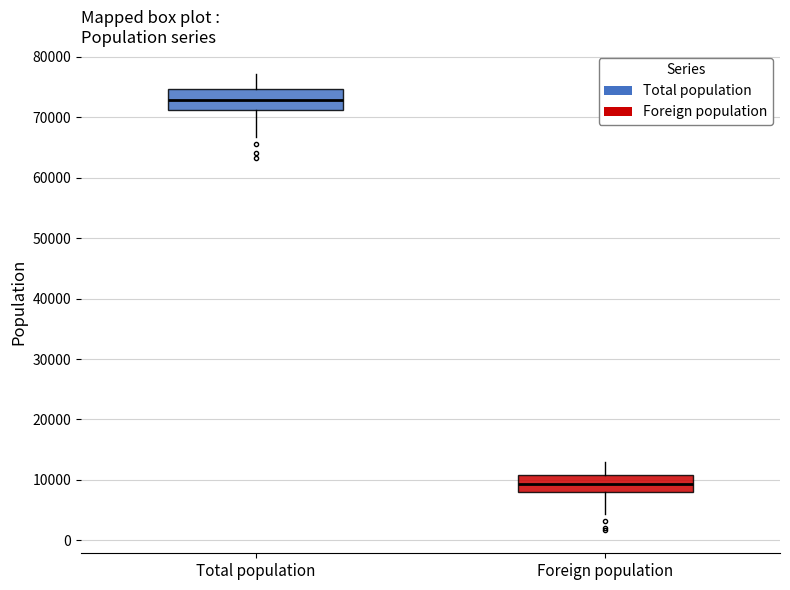

Reading left to right, transcribe this box plot: for each box, give where its median line is, the range the box spans, and where its two whiskers end, as read against the y-axis. The values are not printed on the chart, so give them approximately, as read against the axis.

Total population: median 73000, box 71000 to 75000, whiskers 67000 to 77000
Foreign population: median 9000, box 8000 to 11000, whiskers 4000 to 13000